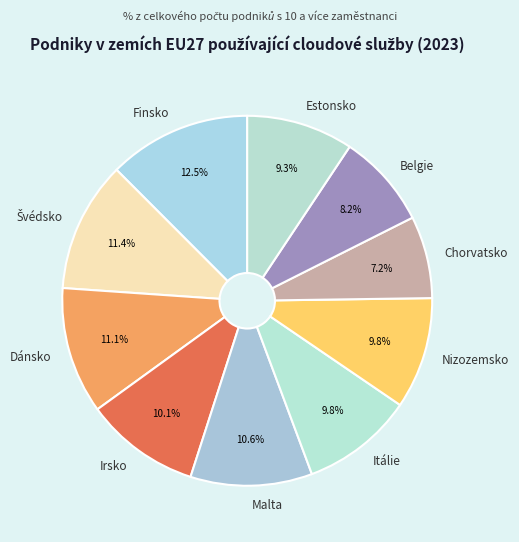

How many segments does this pie chart have?

10